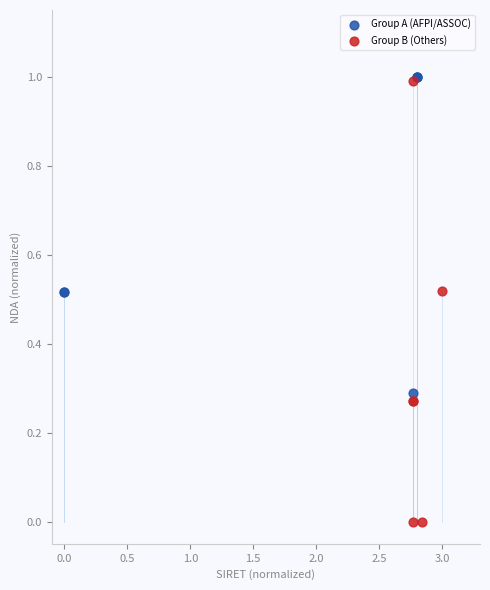

Which series reaches the minimum Y coordinate?

Group B (Others)